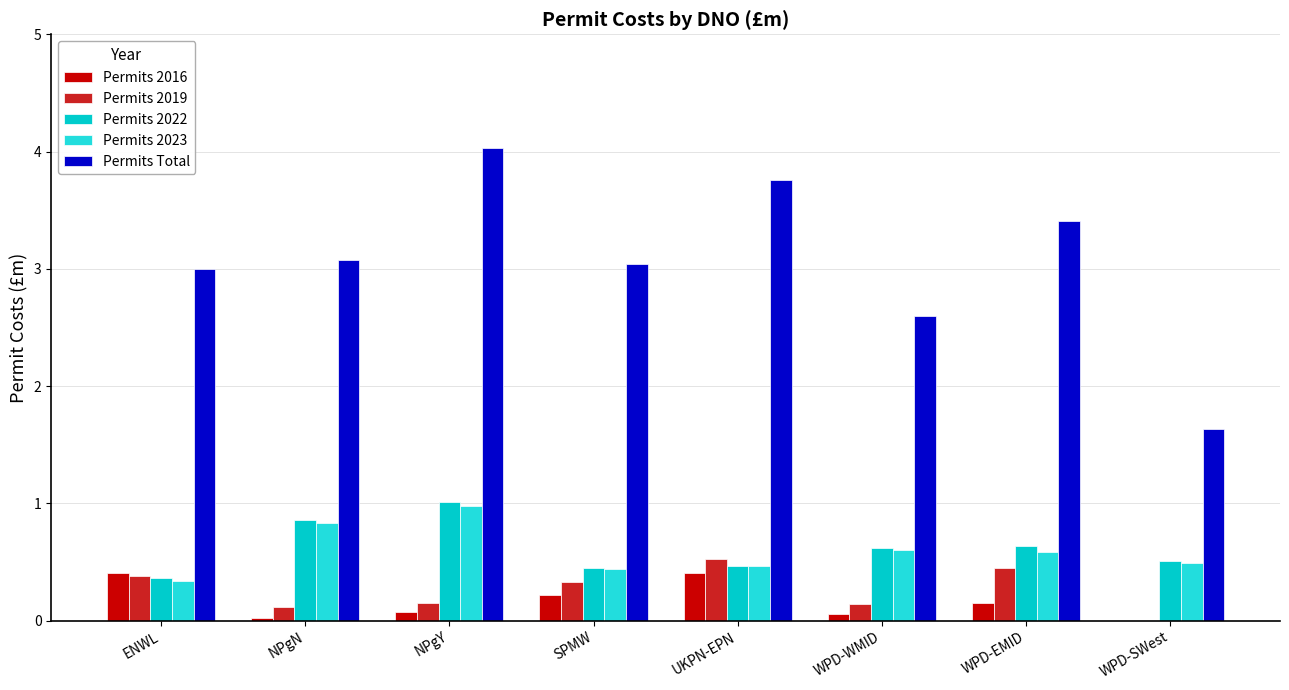

Which series has the largest total across all categories?

Permits Total